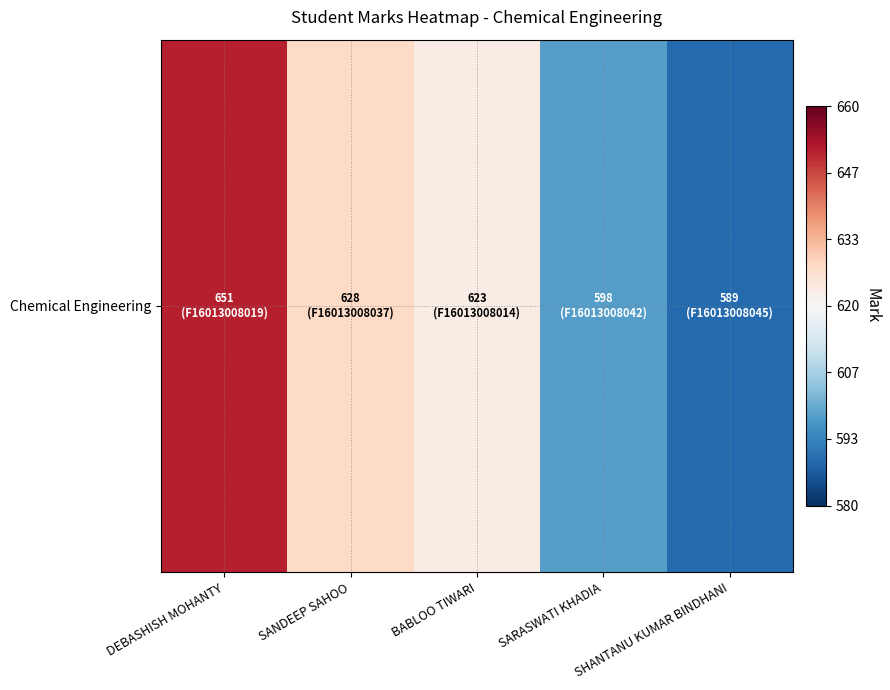

What is the greatest value displayed?

651